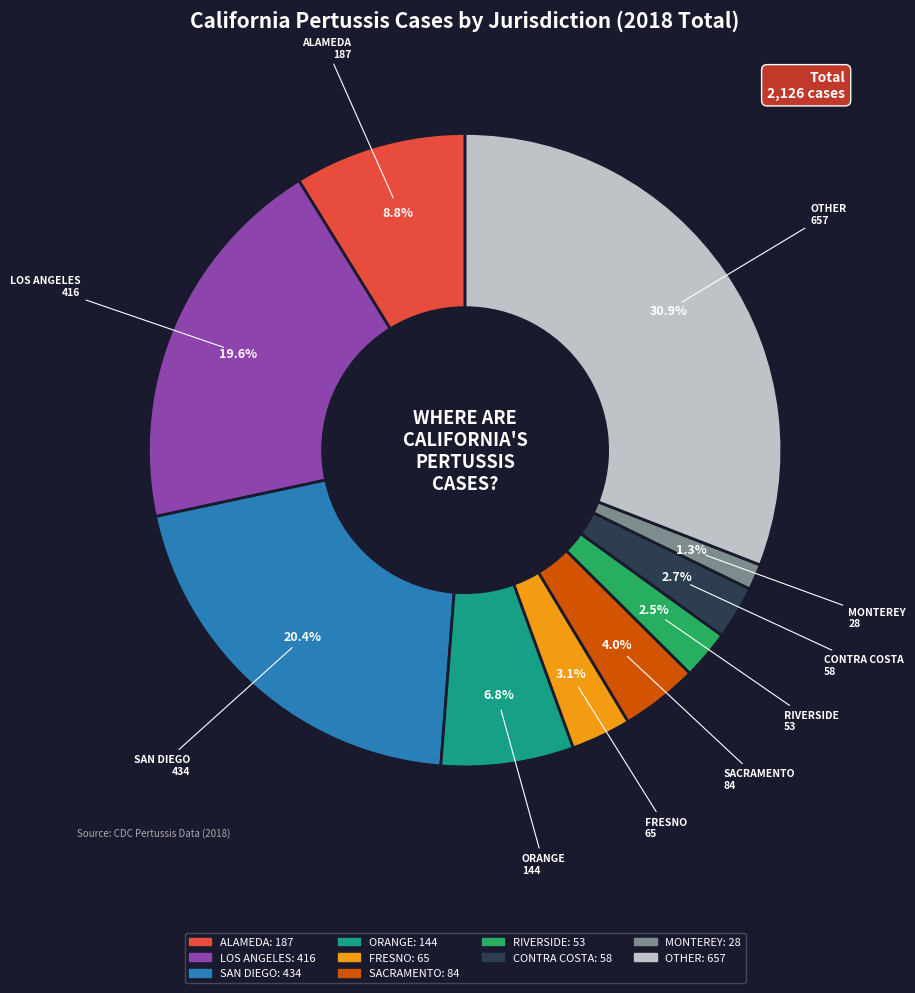

Which slice is the largest?

OTHER: 657